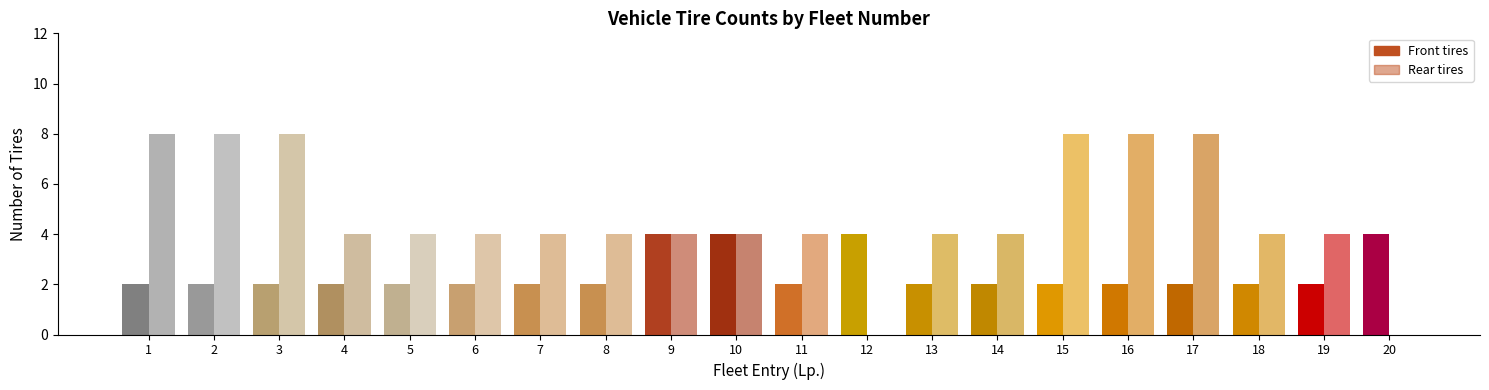

What is the total value across all series at 17?

10